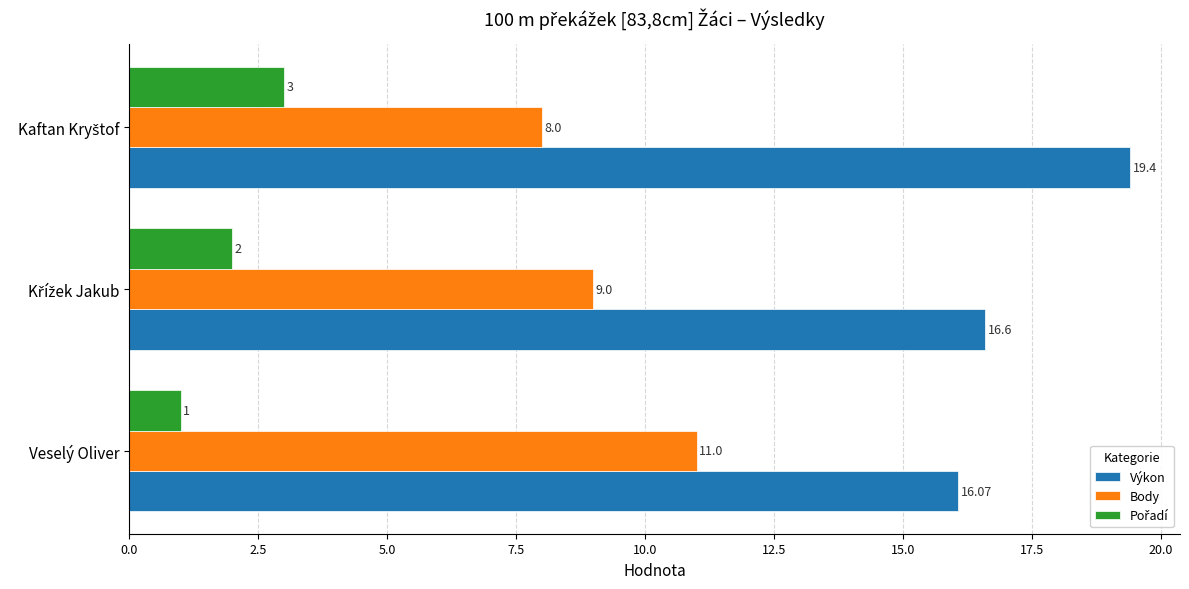

What is the difference between the maximum and minimum values in the Body series?

3.0